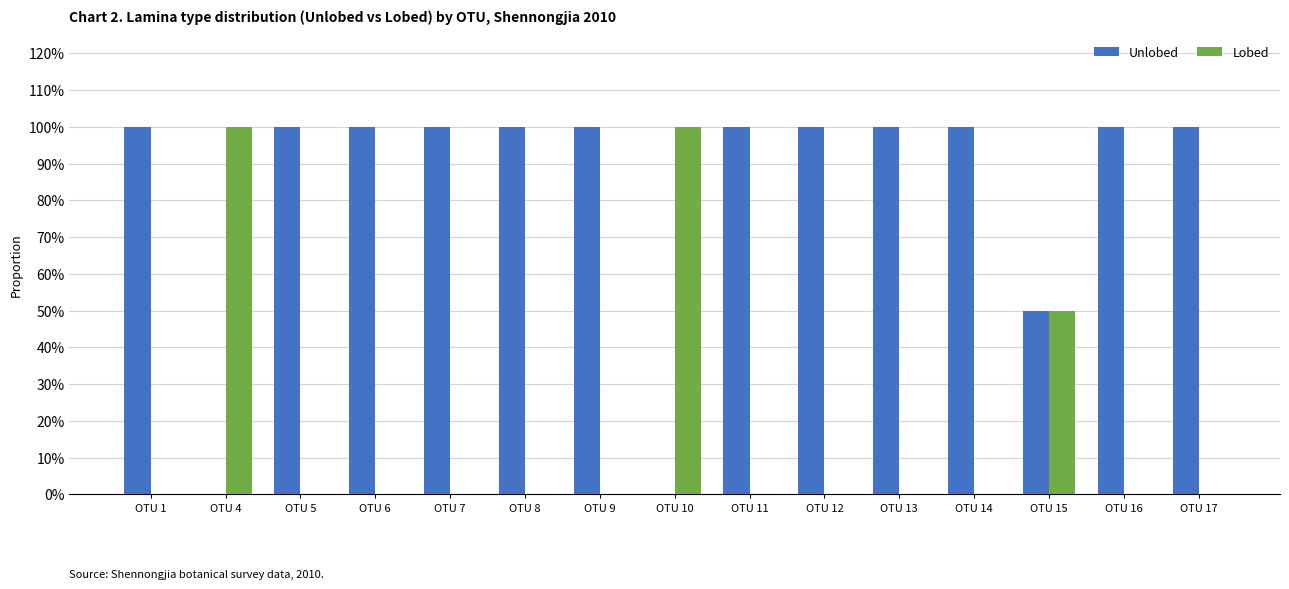

Rank the series at OTU 14 from lowest to highest value.

Lobed, Unlobed